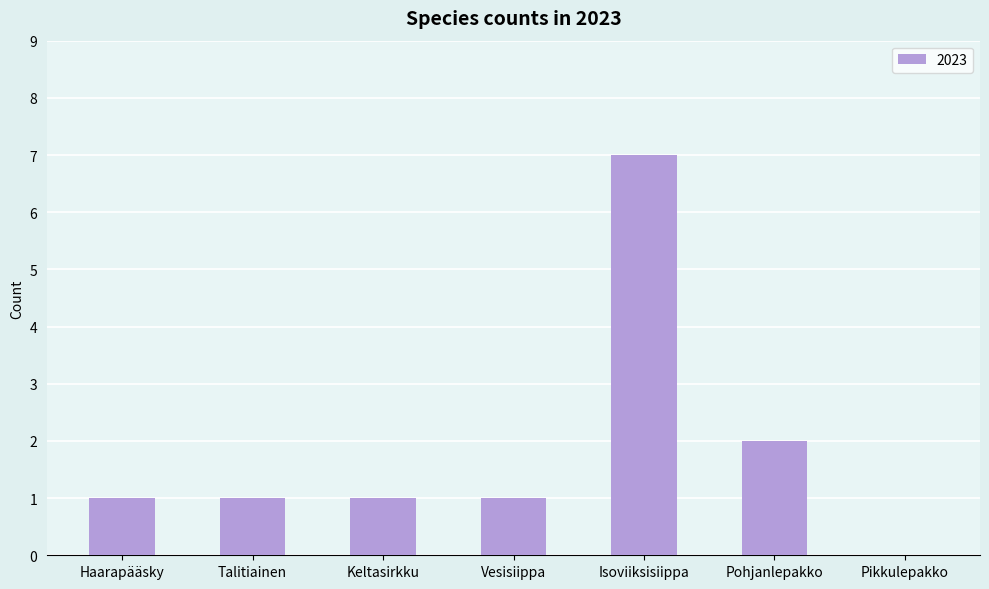

What is the greatest value displayed?

7